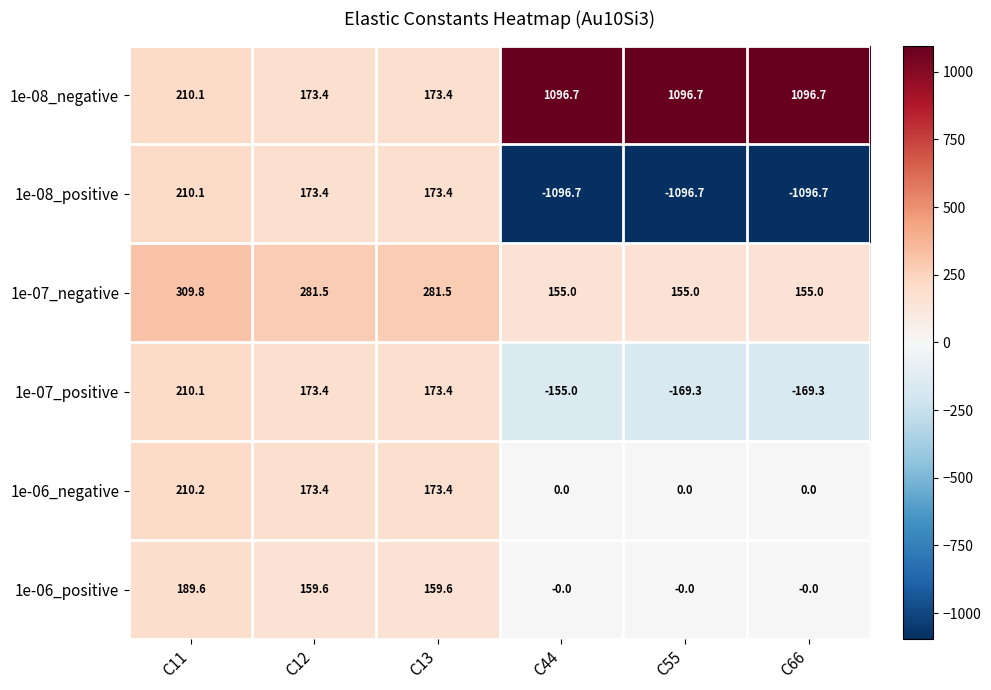

What is the smallest value displayed?

-1096.7